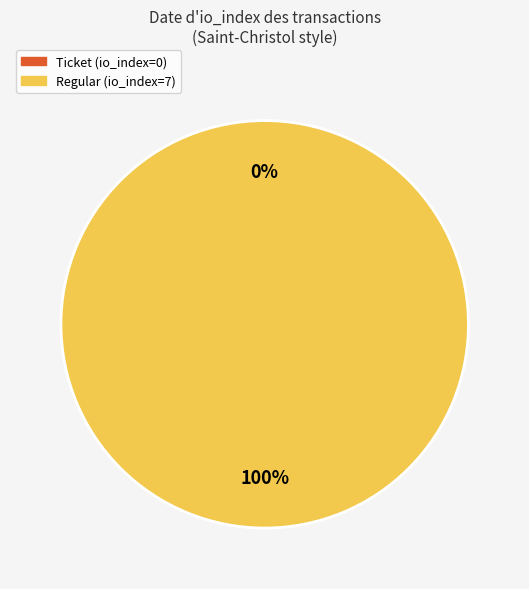

How many segments does this pie chart have?

2